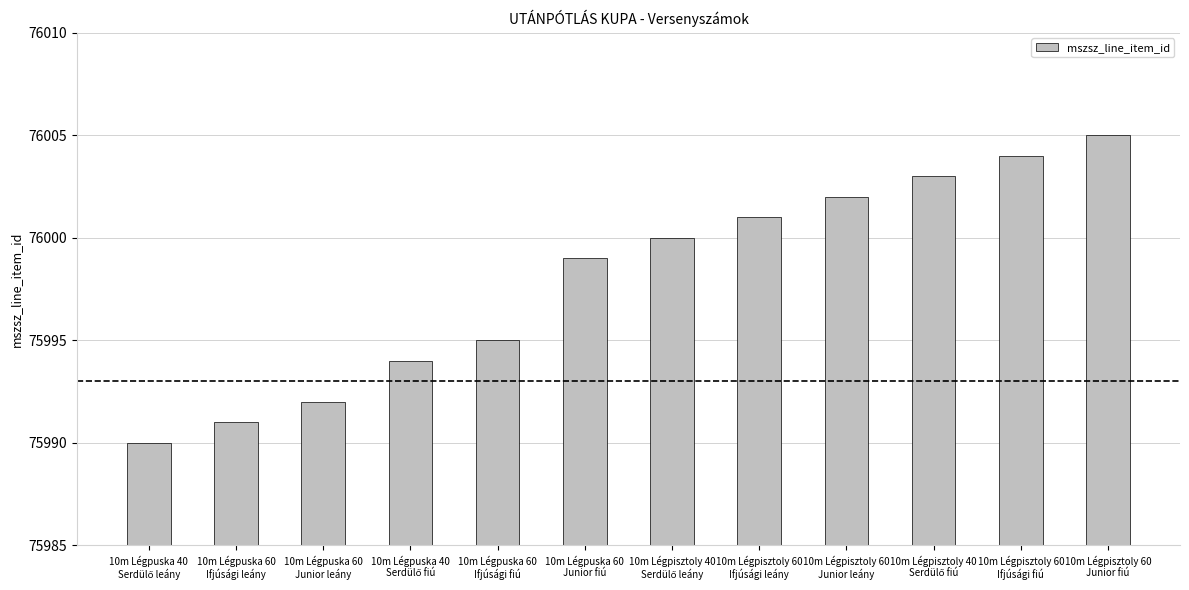

What is the greatest value displayed?

76005